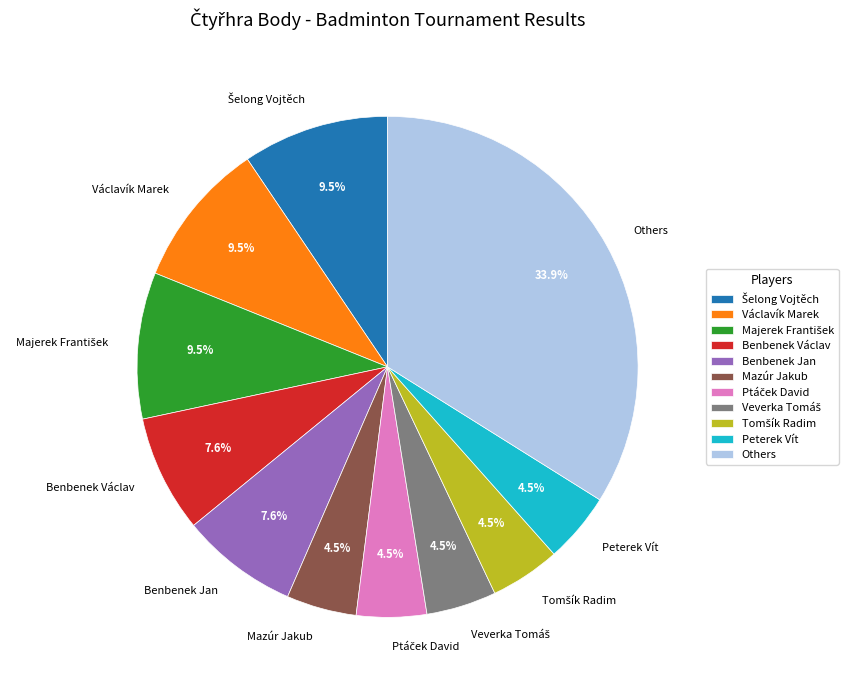

Does any single category account for the majority?

No